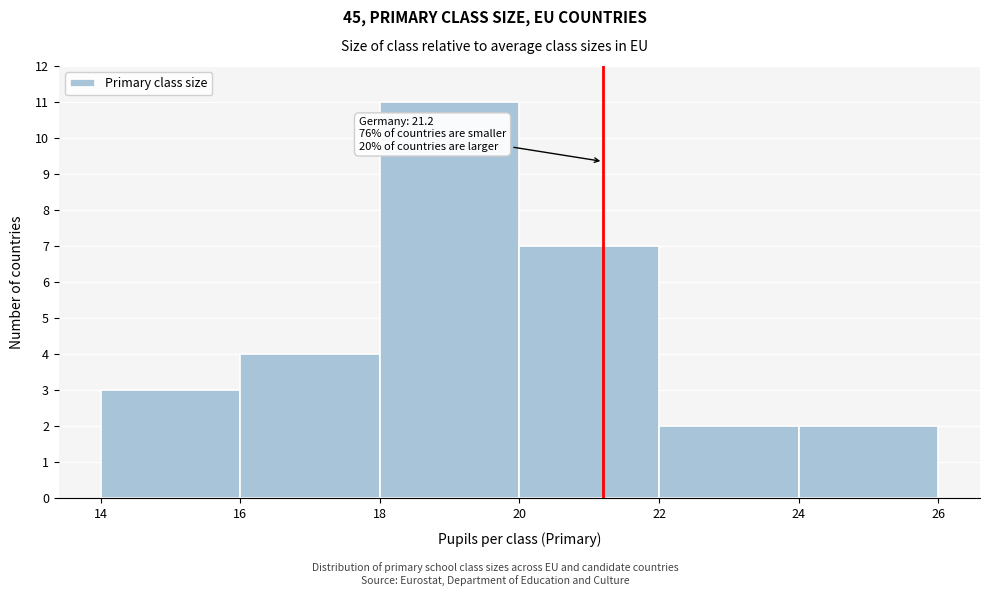

Over which range of the x-axis is the bar tallest?

18 to 20